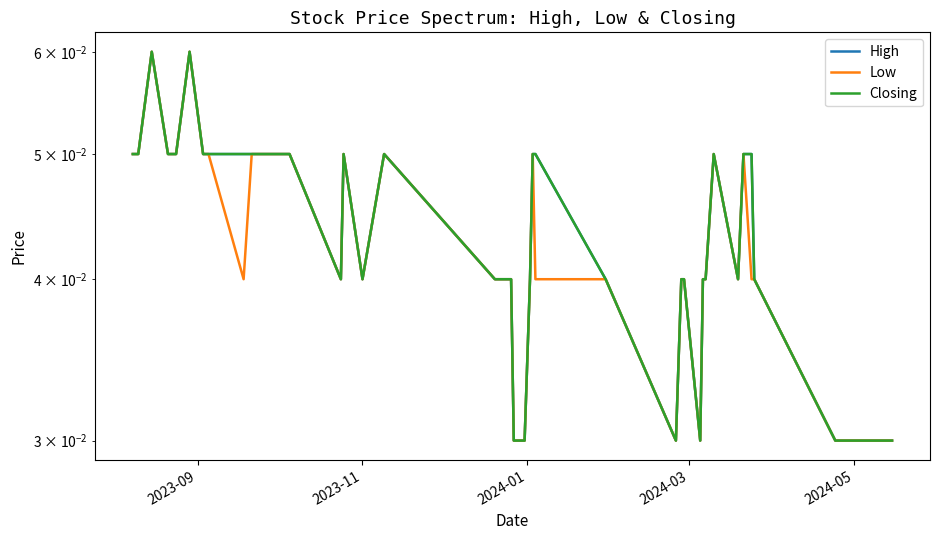

The Low series shows 0.0 at 14. True or false?

False